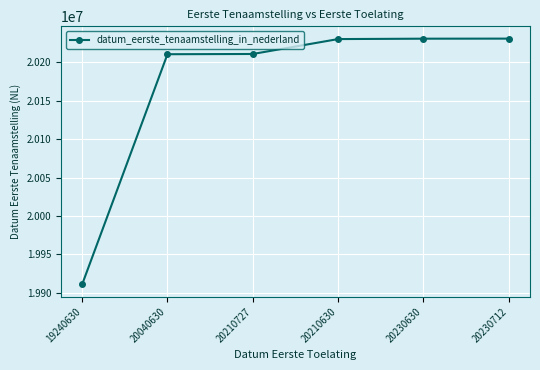

Does the chart display data point markers on the line(s)?

Yes